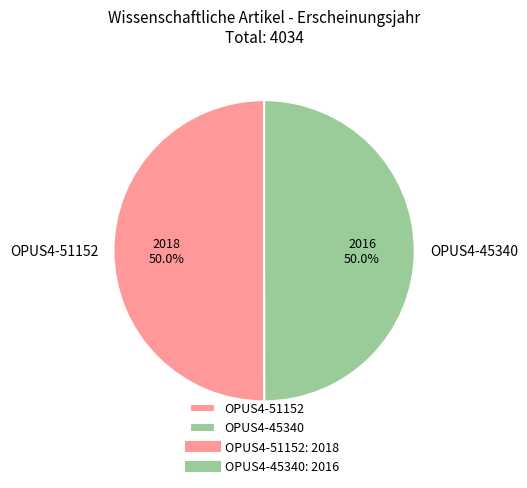

Approximately how many times larger is the value at OPUS4-51152 compared to OPUS4-45340?

1.0